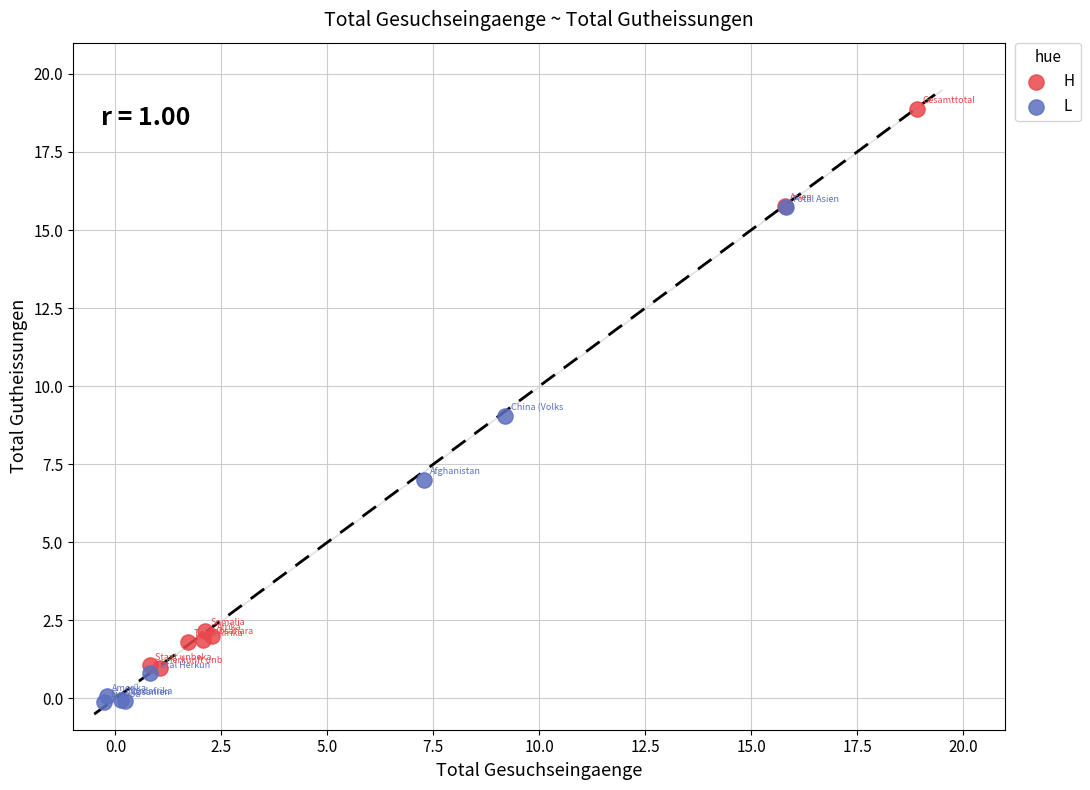

Which series has the largest Y range (max minus min)?

H